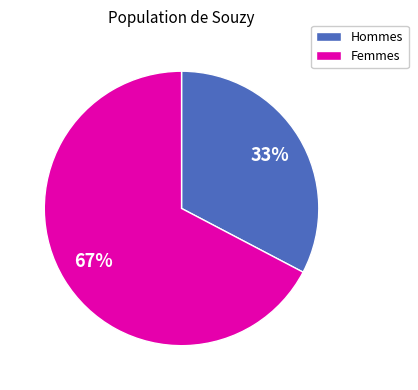

Does any single category account for the majority?

Yes